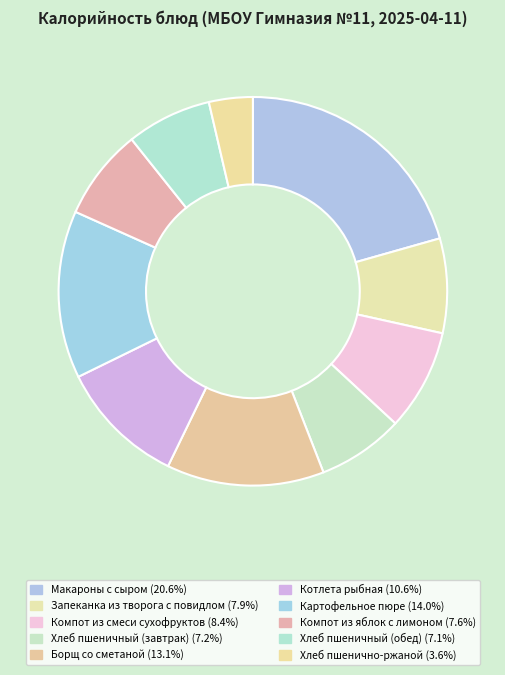

Which slice is the smallest?

Хлеб пшенично-ржаной